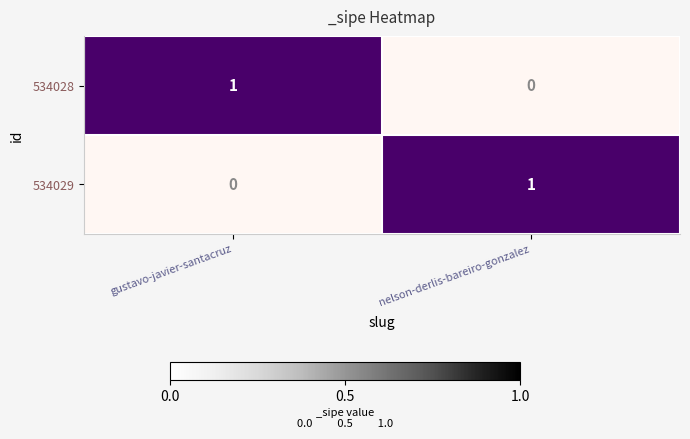

The value of 534029 at nelson-derlis-bareiro-gonzalez is 1. True or false?

True